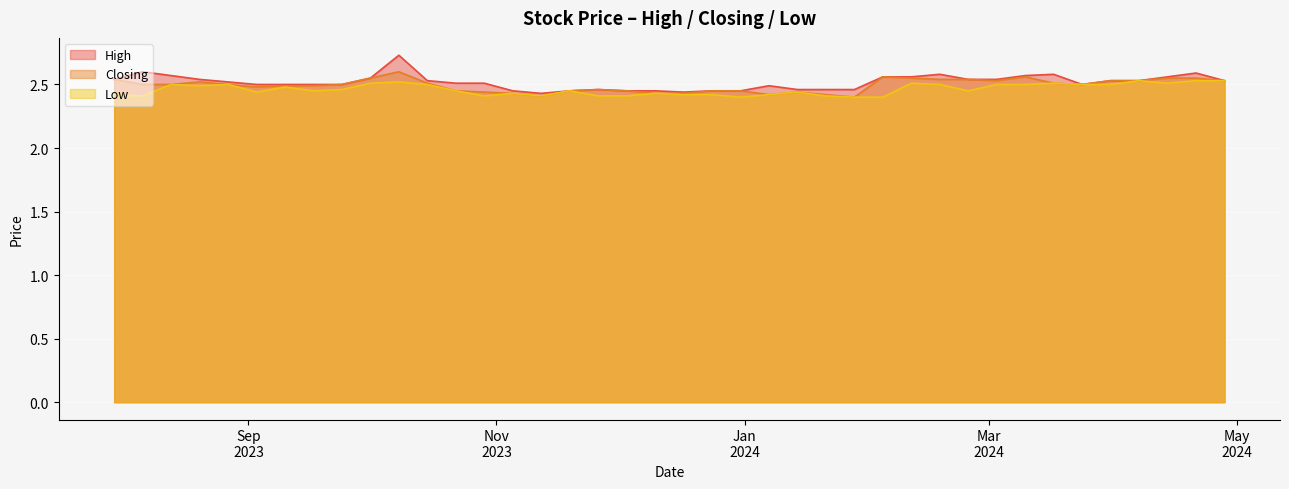

Which series has the largest range (max minus min)?

High